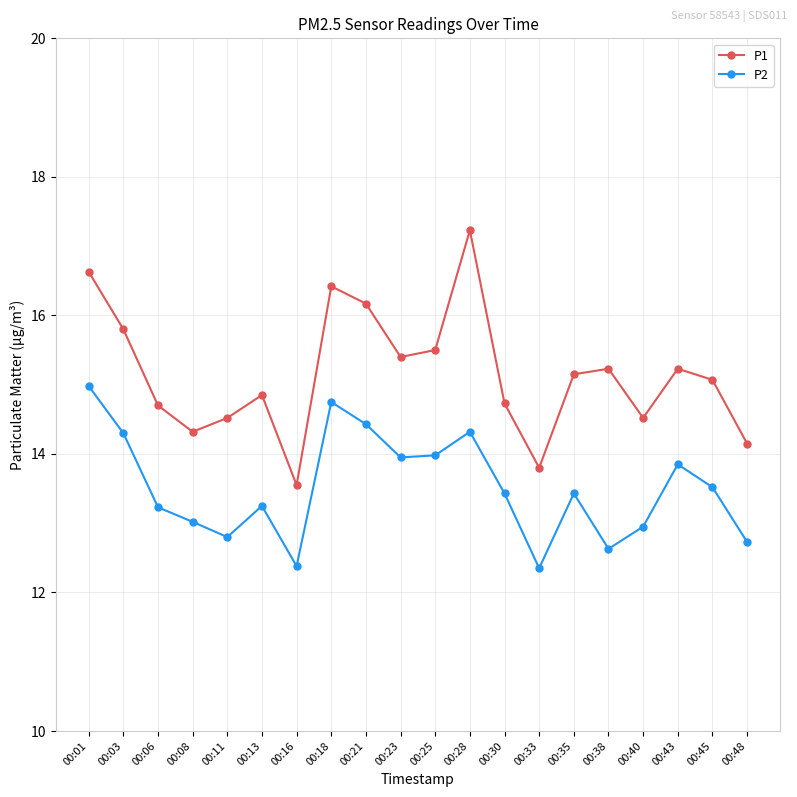

What are all the series names shown in the legend?

P1, P2